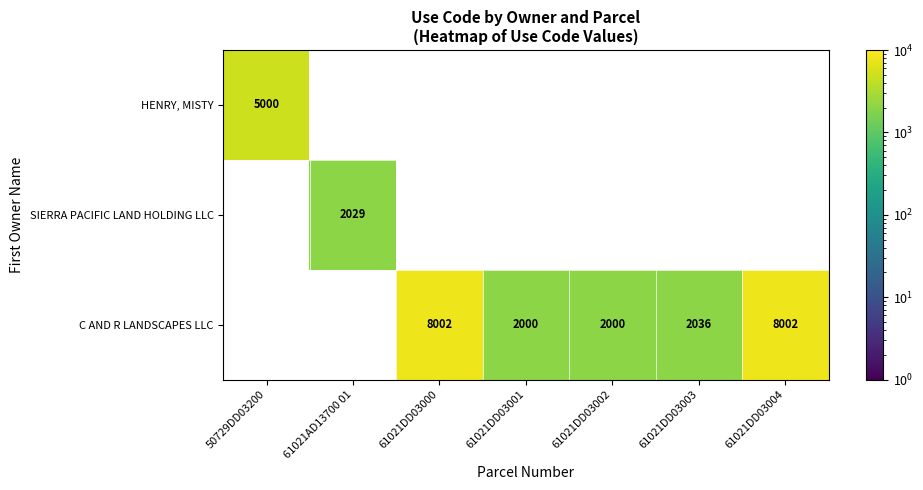

Is it true that C AND R LANDSCAPES LLC equals 2000 at 61021DD03002?

True